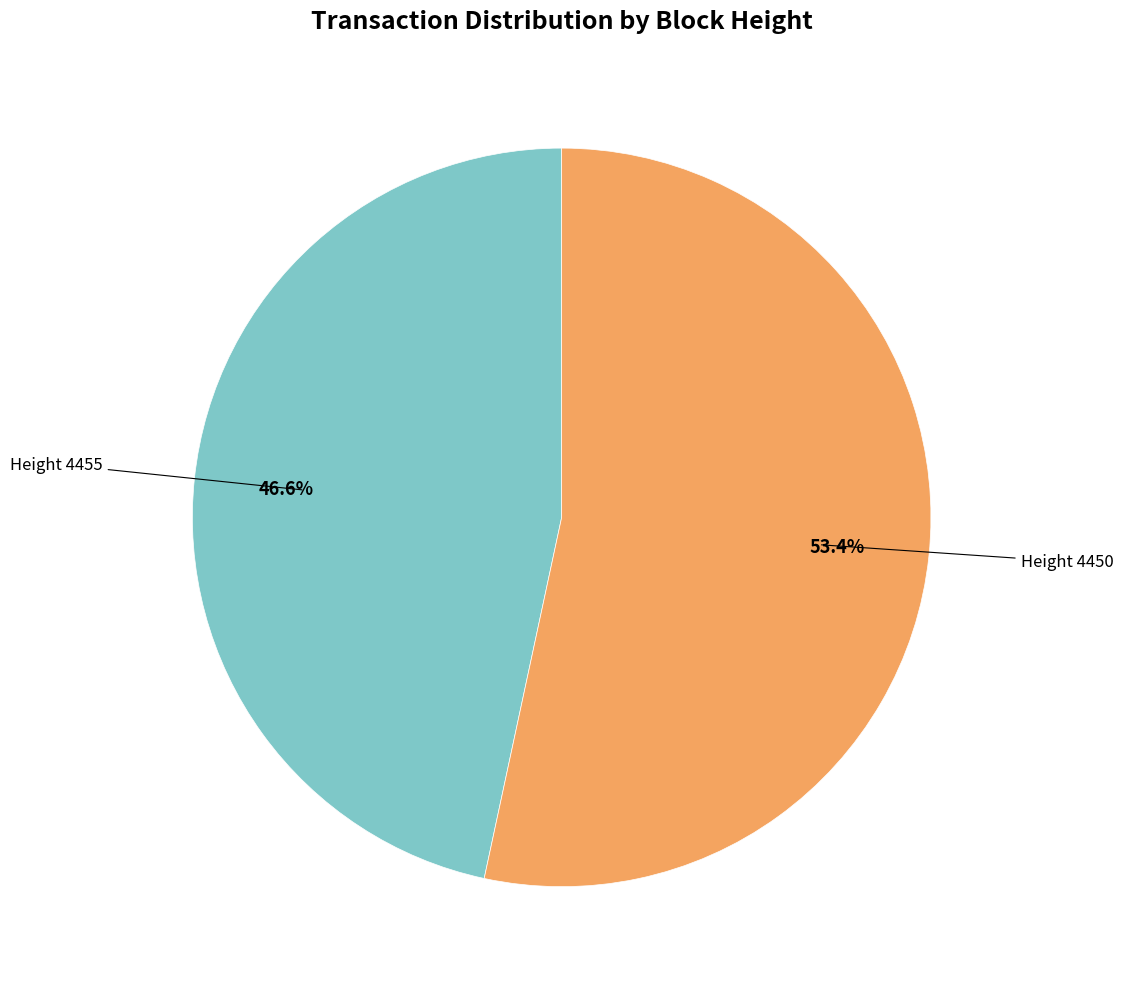

Does Height 4450 account for over 50% of the chart?

Yes